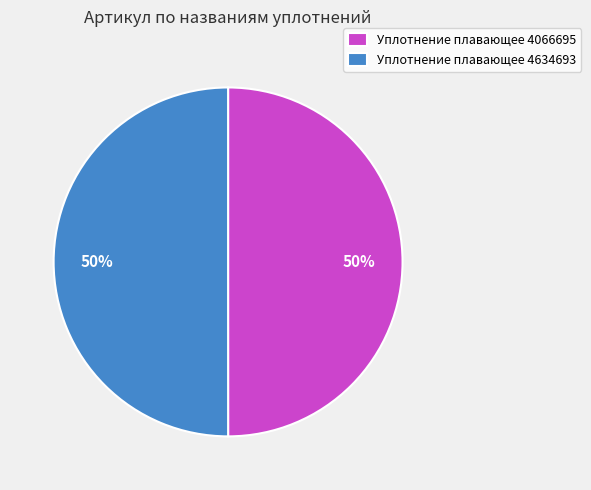

To the nearest percent, what portion does Уплотнение плавающее 4066695 represent?

50%